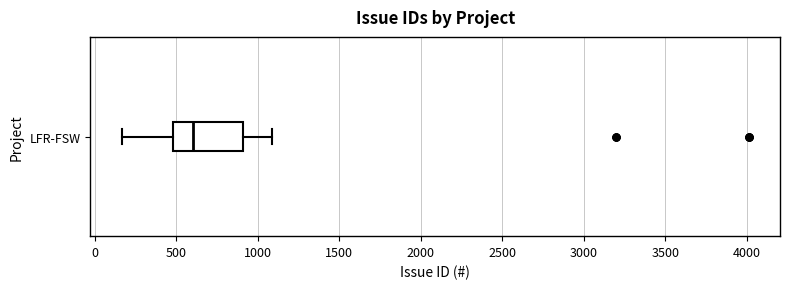

Where is the left edge of the box for LFR-FSW on the x-axis? The values are not printed on the chart, so give them approximately, as read against the axis.

500